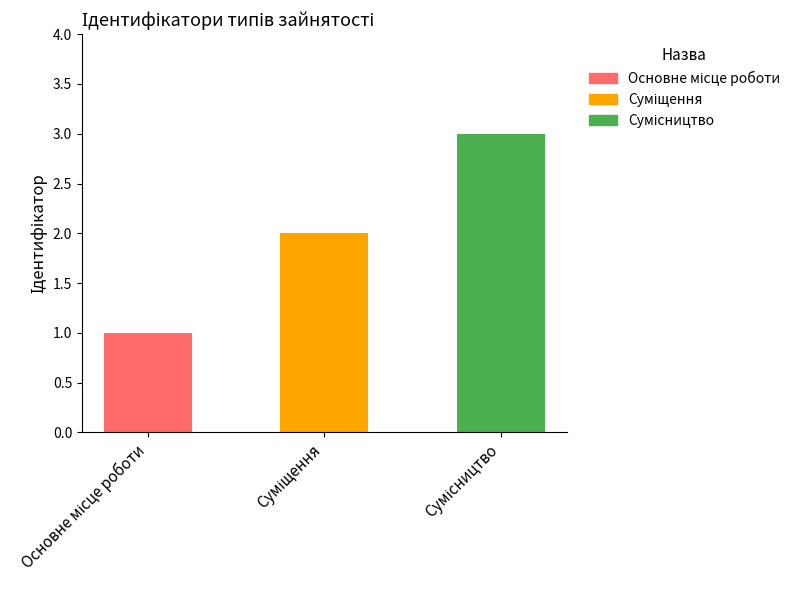

At which label is the value closest to 2?

Суміщення